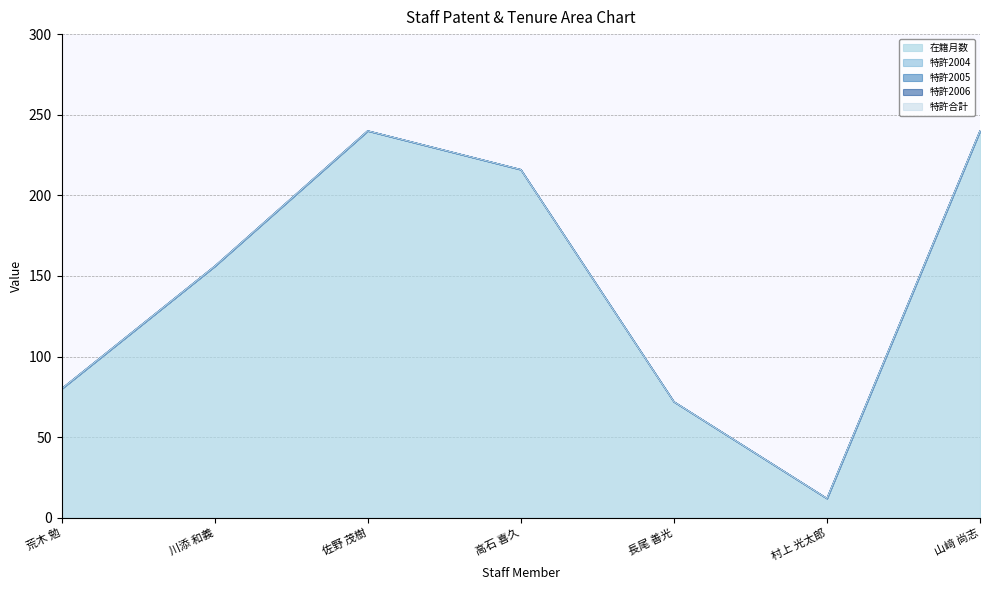

Which series has the largest total across all categories?

在籍月数